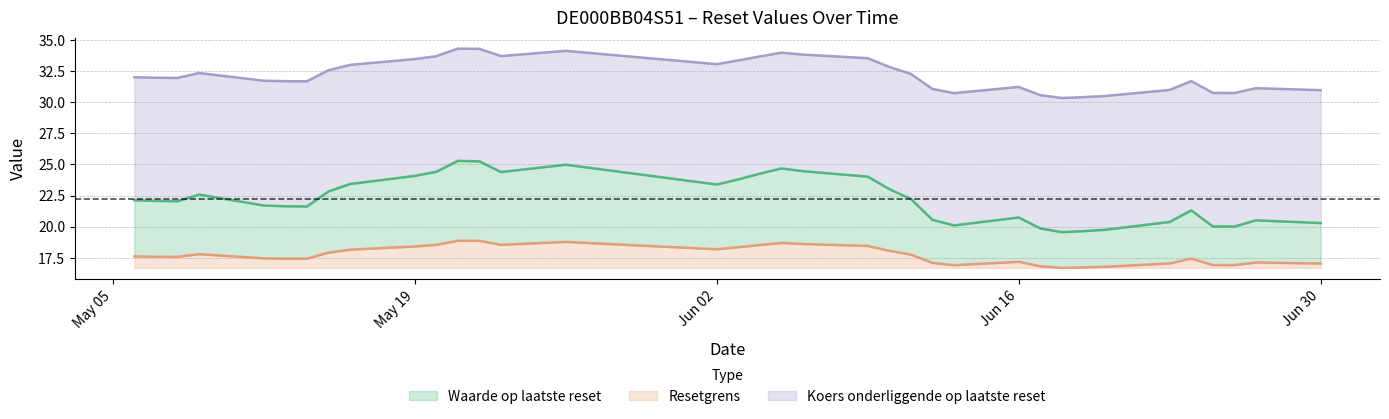

Read the Koers onderliggende op laatste reset value at 2025-06-13.

30.7